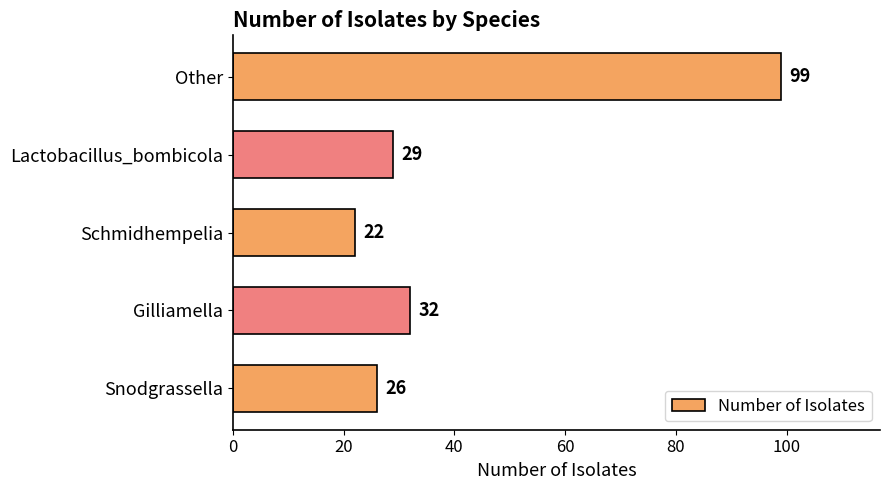

What is the change in value from Gilliamella to Schmidhempelia?

-10